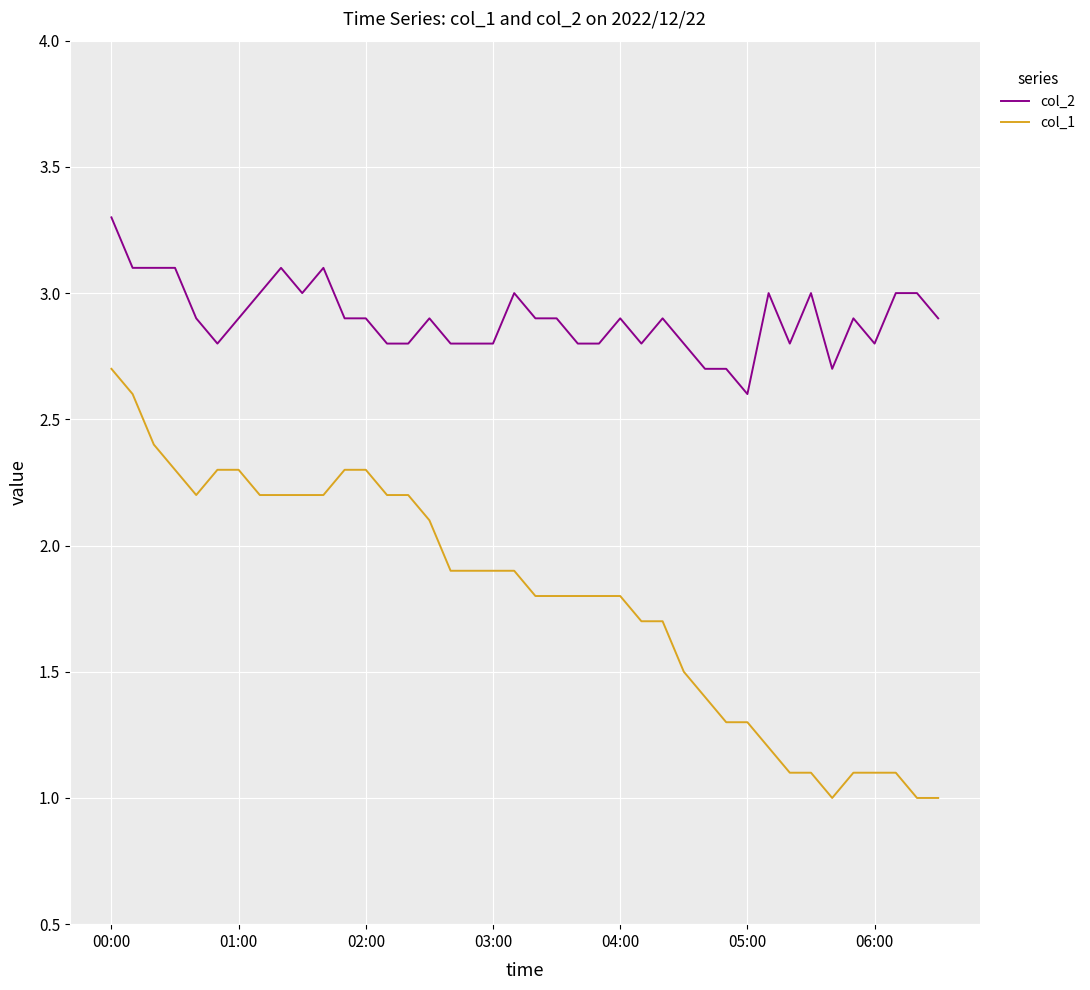

What is the lowest value of the col_2 series?

2.6